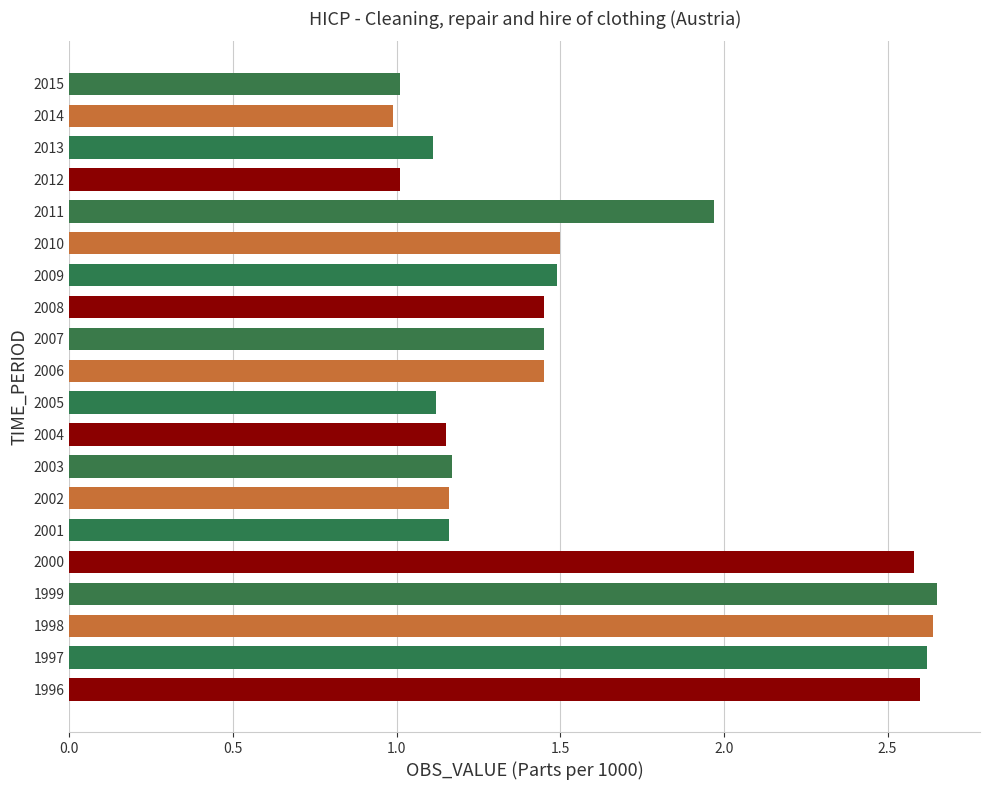

Which has a higher value, 2009 or 2001?

2009